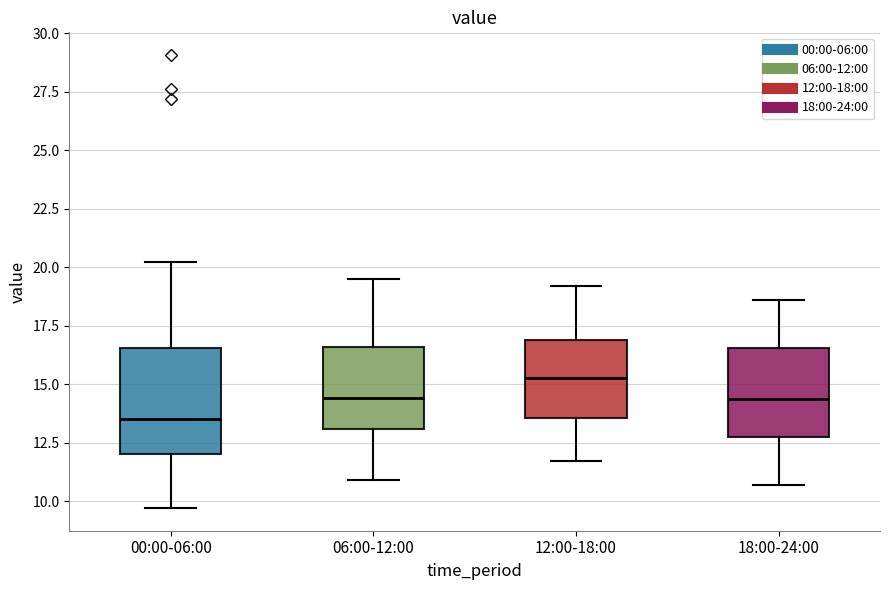

Which box's median line is the lowest?

00:00-06:00